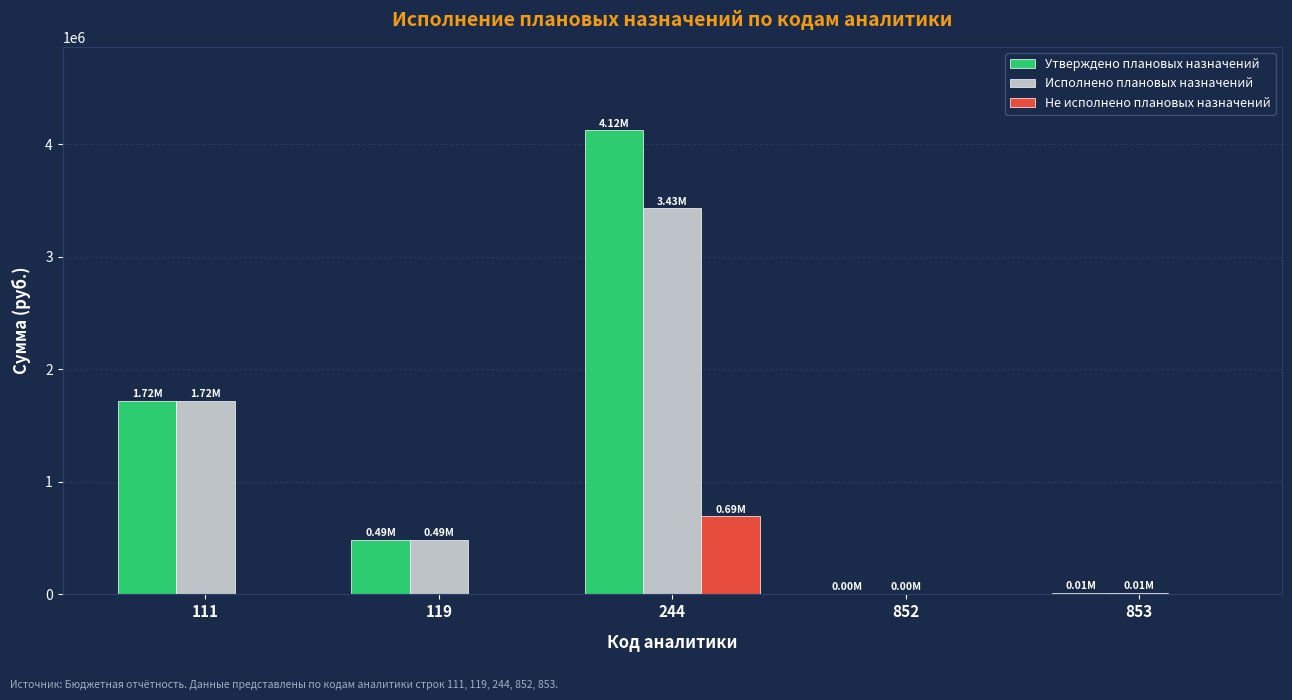

At which category is the sum across all series the highest?

244